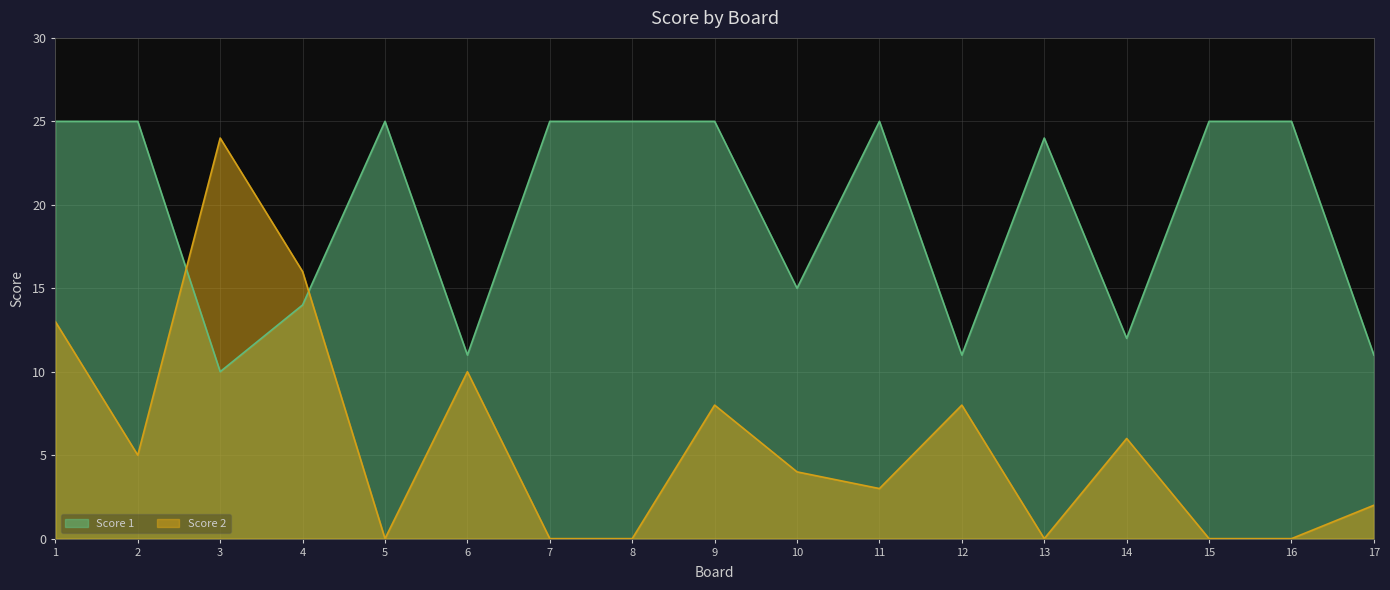

True or false: Score 1 has more than 1 points higher than both neighbors.

True